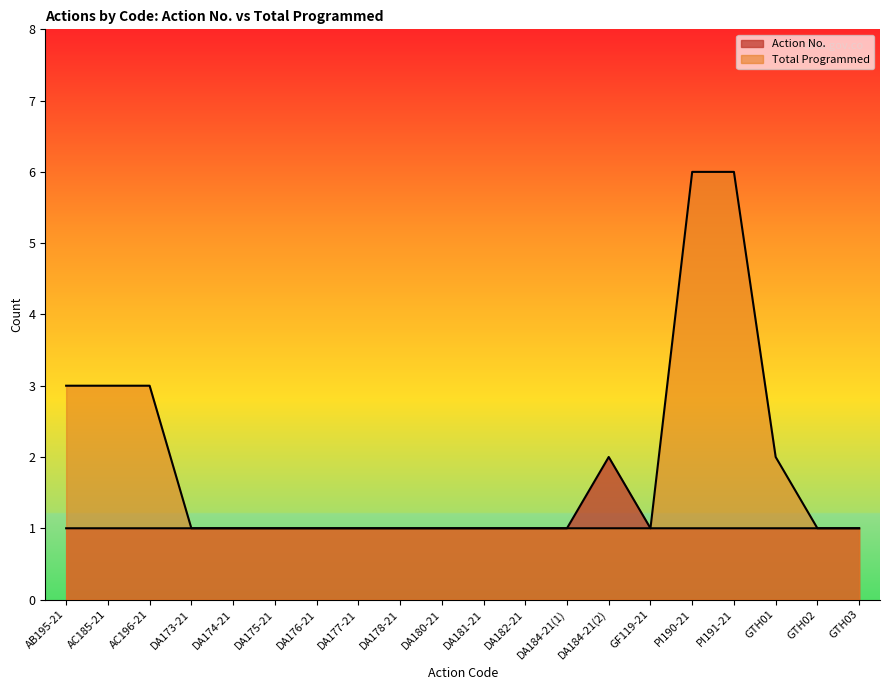

The value of Action No. at DA173-21 is 0. True or false?

False